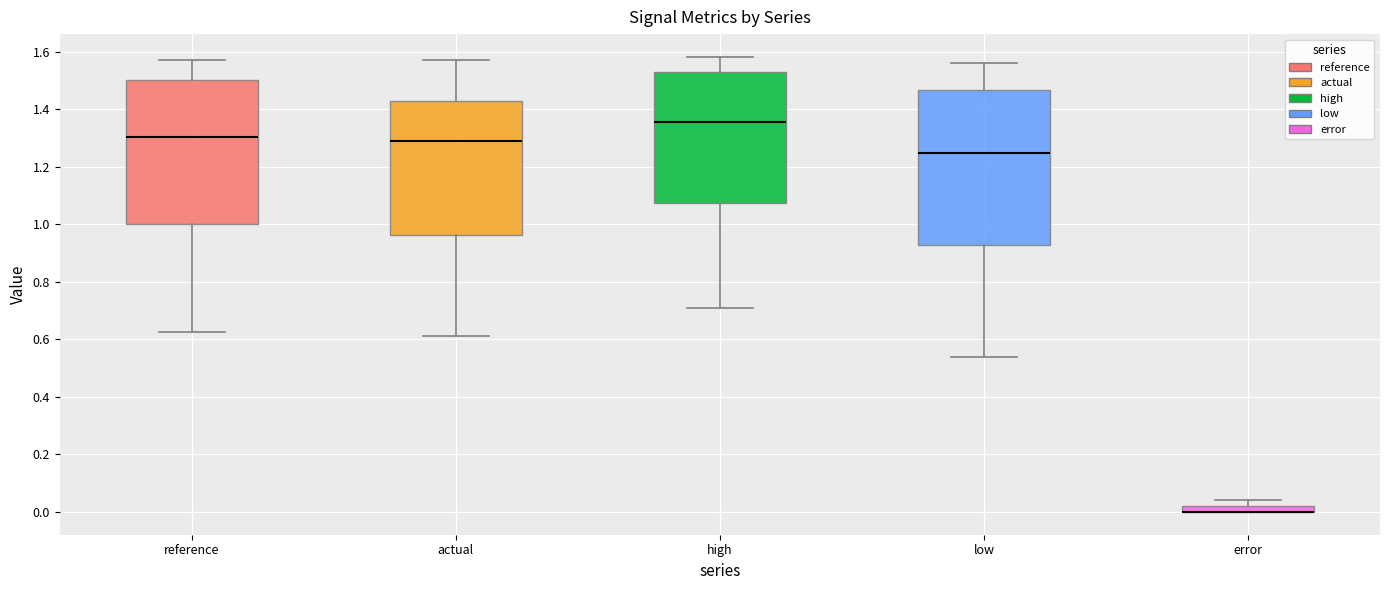

Which box is the tallest, from its lower edge to its upper edge?

low